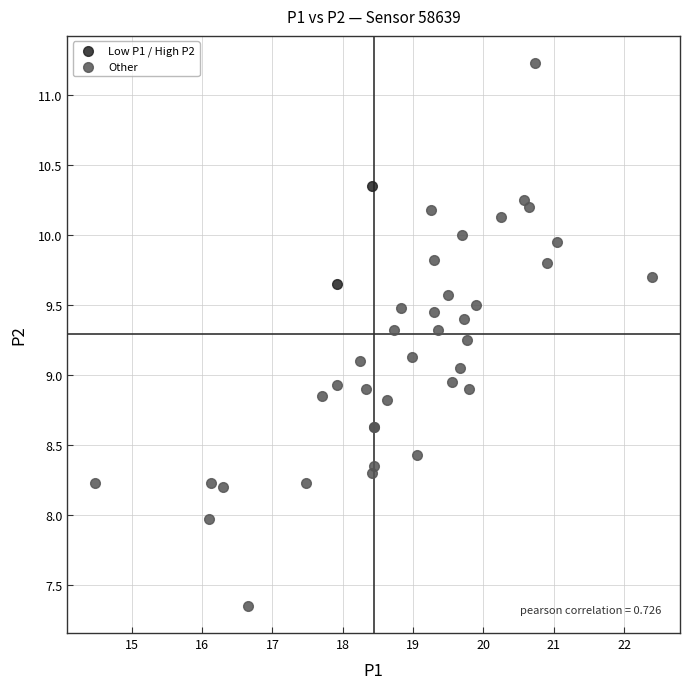

What are all the series names shown in the legend?

Low P1 / High P2, Other